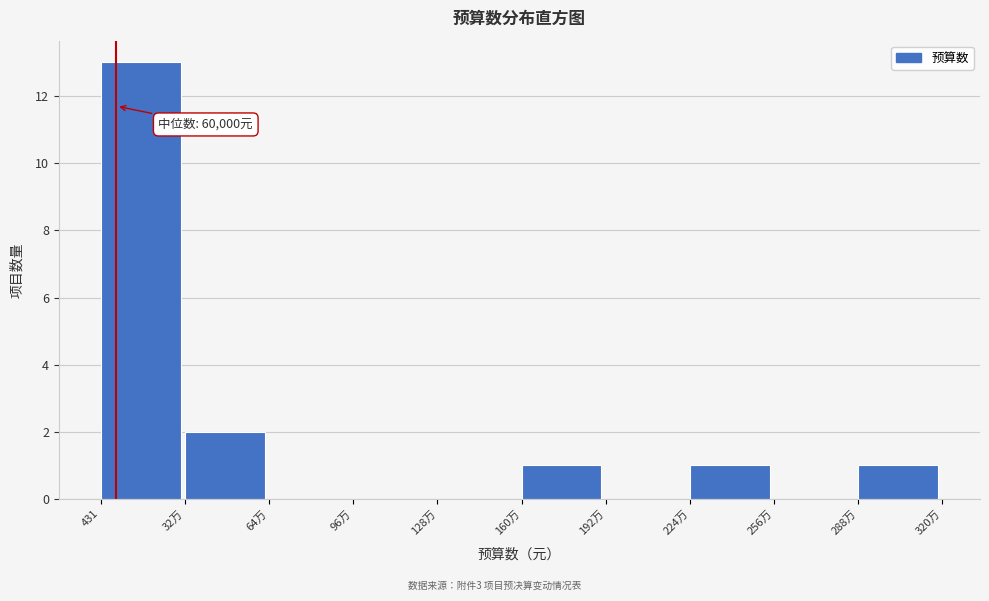

Reading left to right, extract all data points from this chart.

431=13	32万=2	64万=0	96万=0	128万=0	160万=1	192万=0	224万=1	256万=0	288万=1